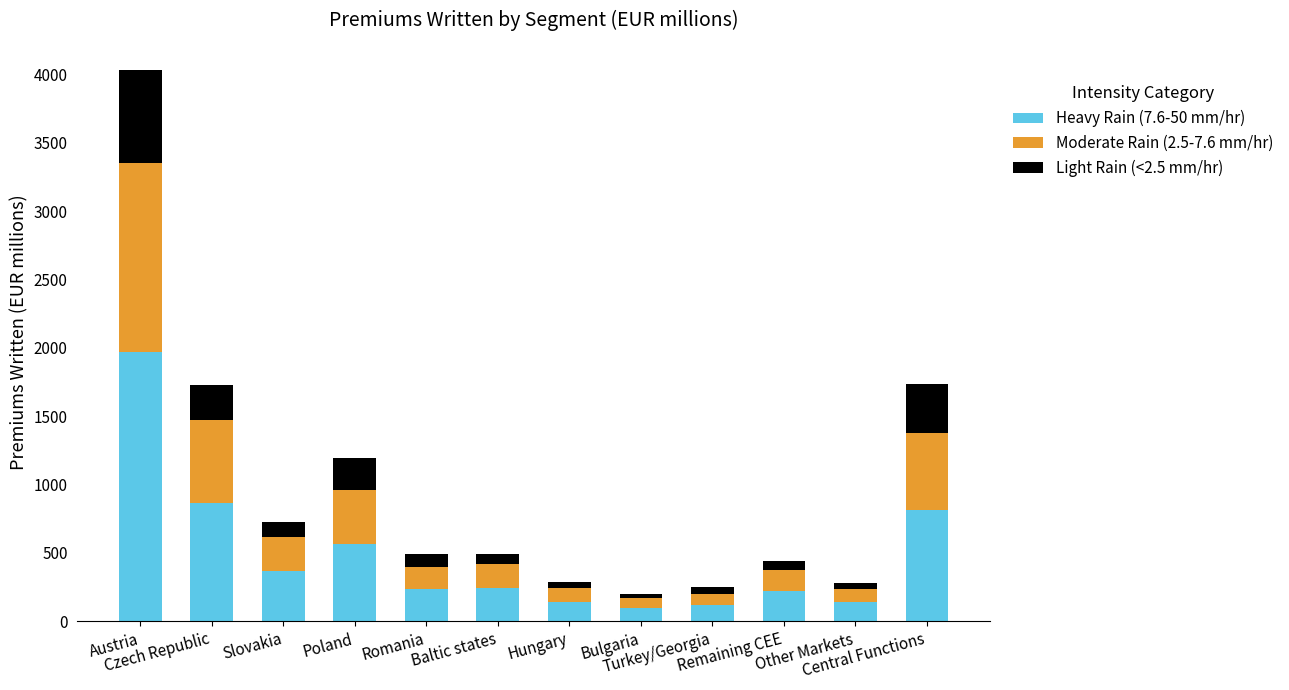

Count the number of categories in the chart.

12